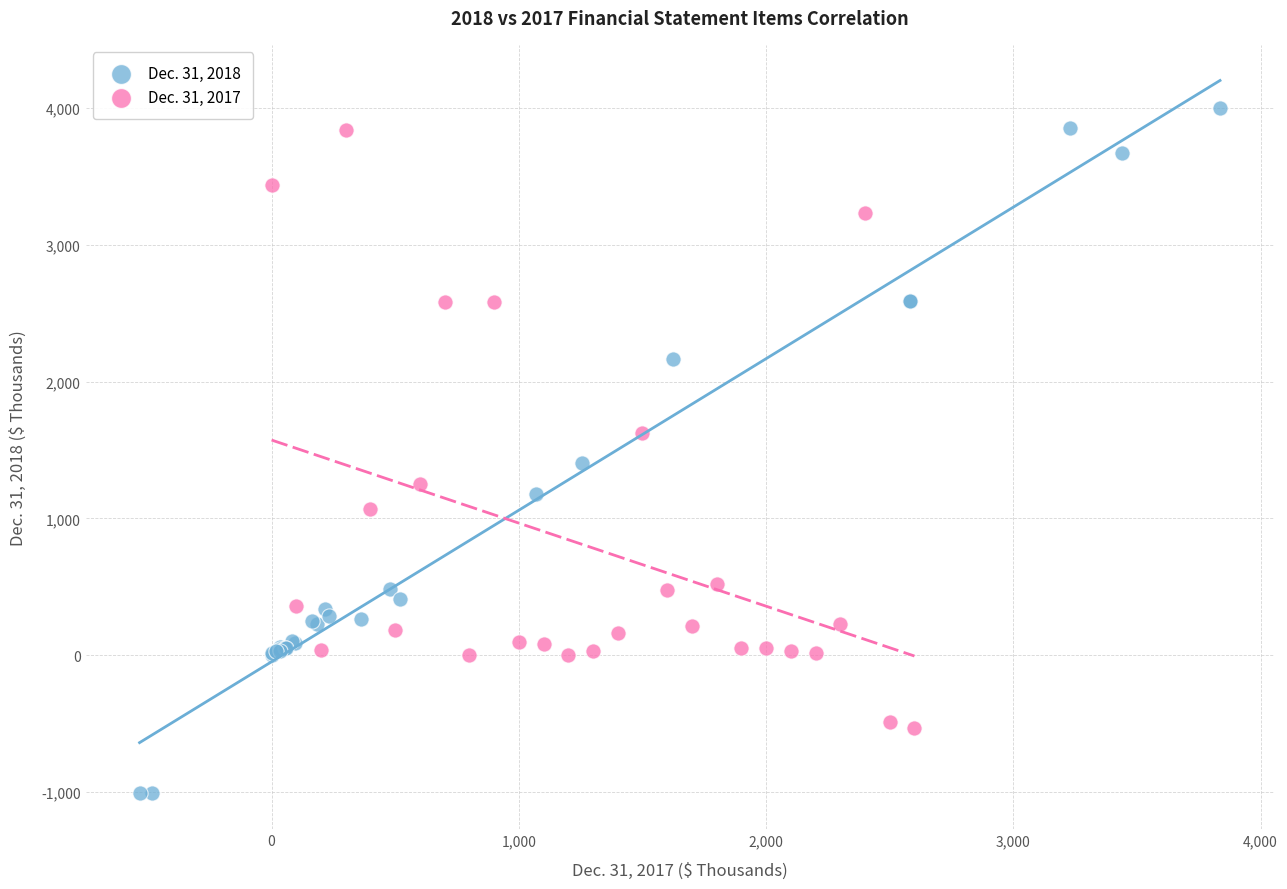

Which series has the widest spread of Y values?

Dec. 31, 2018